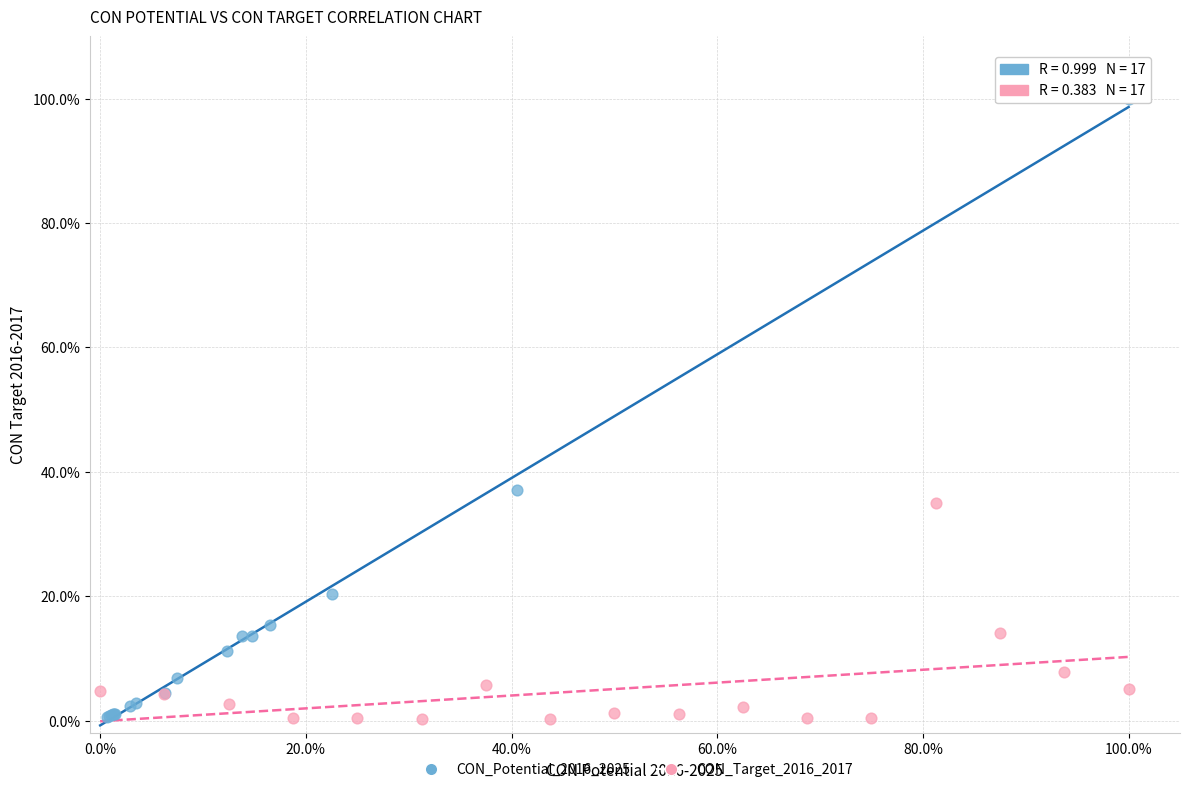

Which series has the largest Y range (max minus min)?

CON_Potential_2016_2025